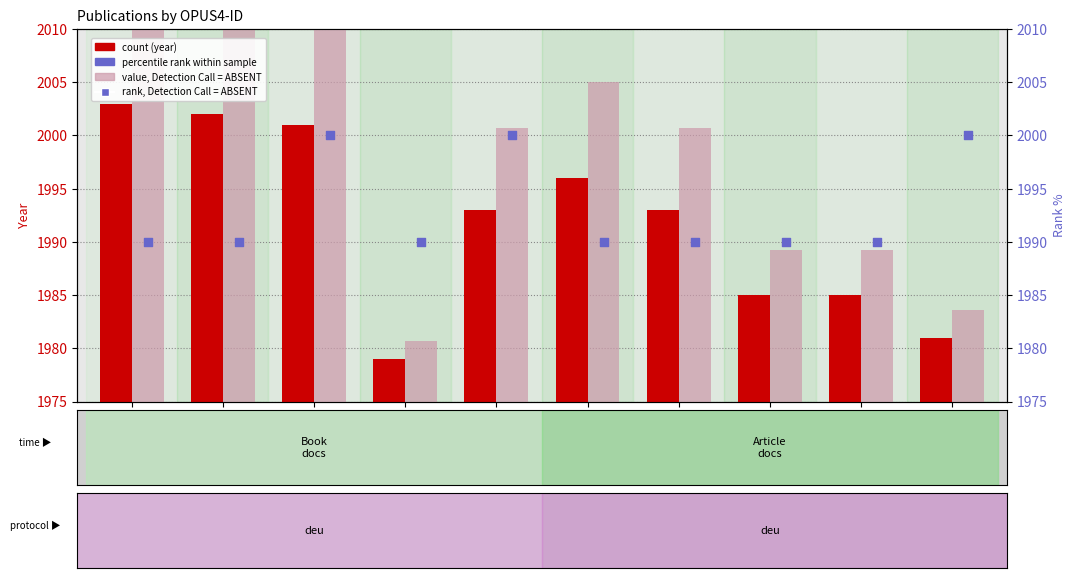

At how many categories does at least one series exceed 2000?

6